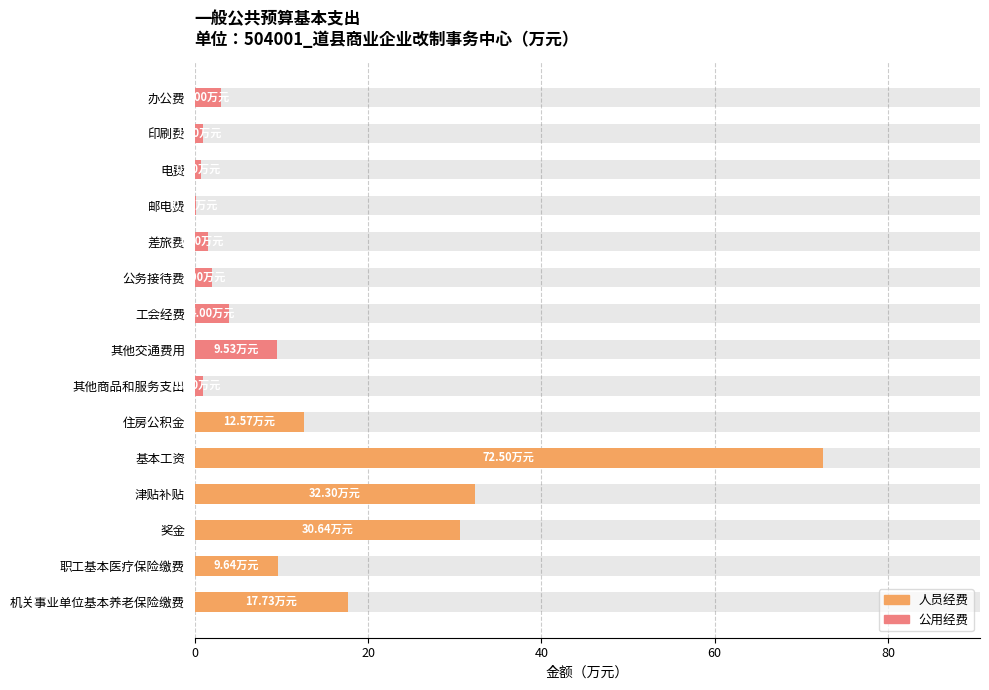

Is it true that 人员经费 equals 72.5 at 基本工资?

True